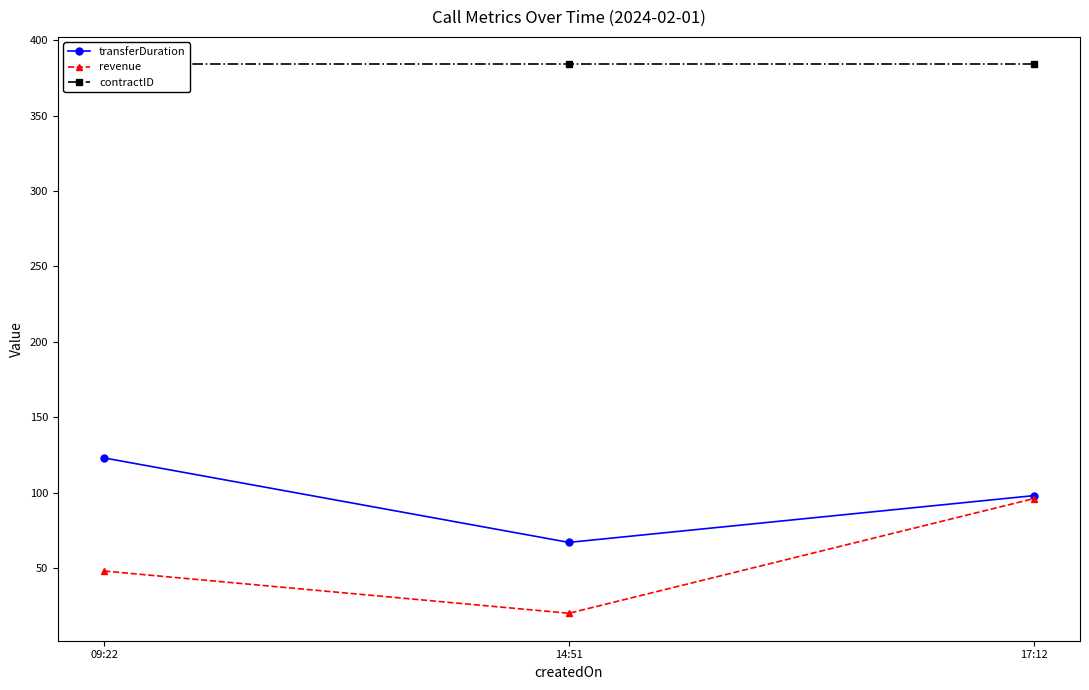

How many transferDuration values are between 67 and 123?

3